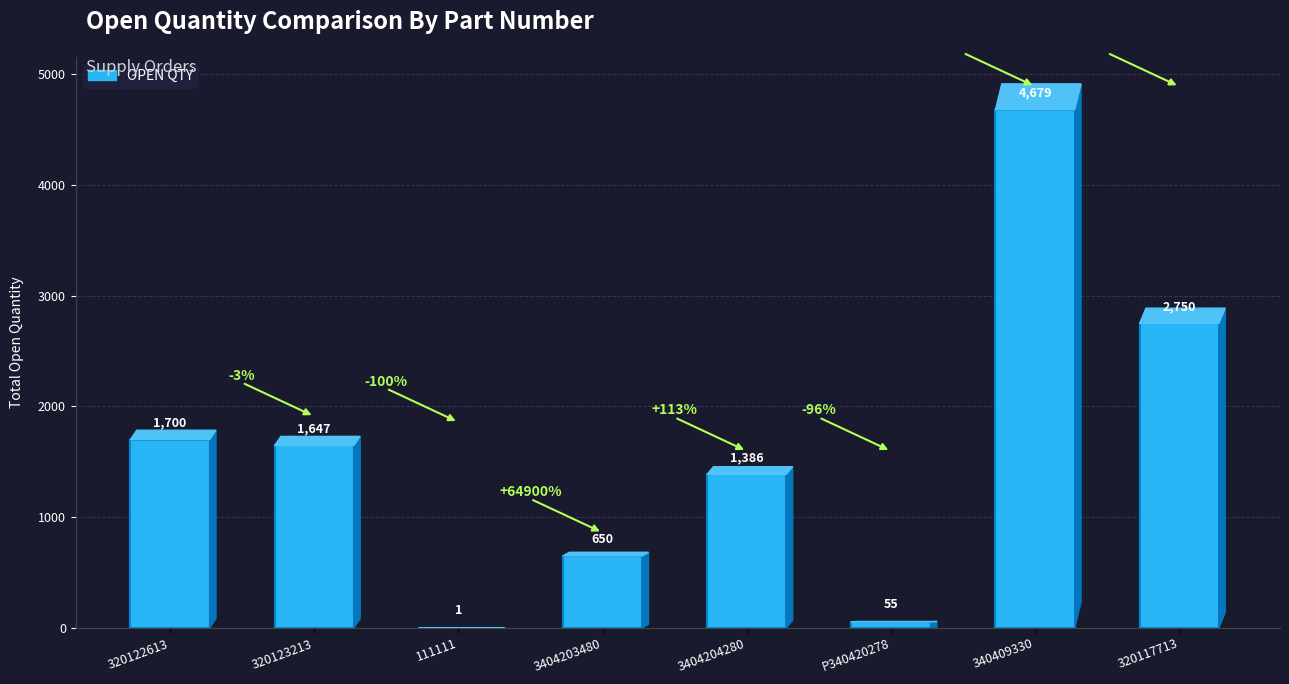

What is the sum of the values at 340409330 and 320117713?

7429